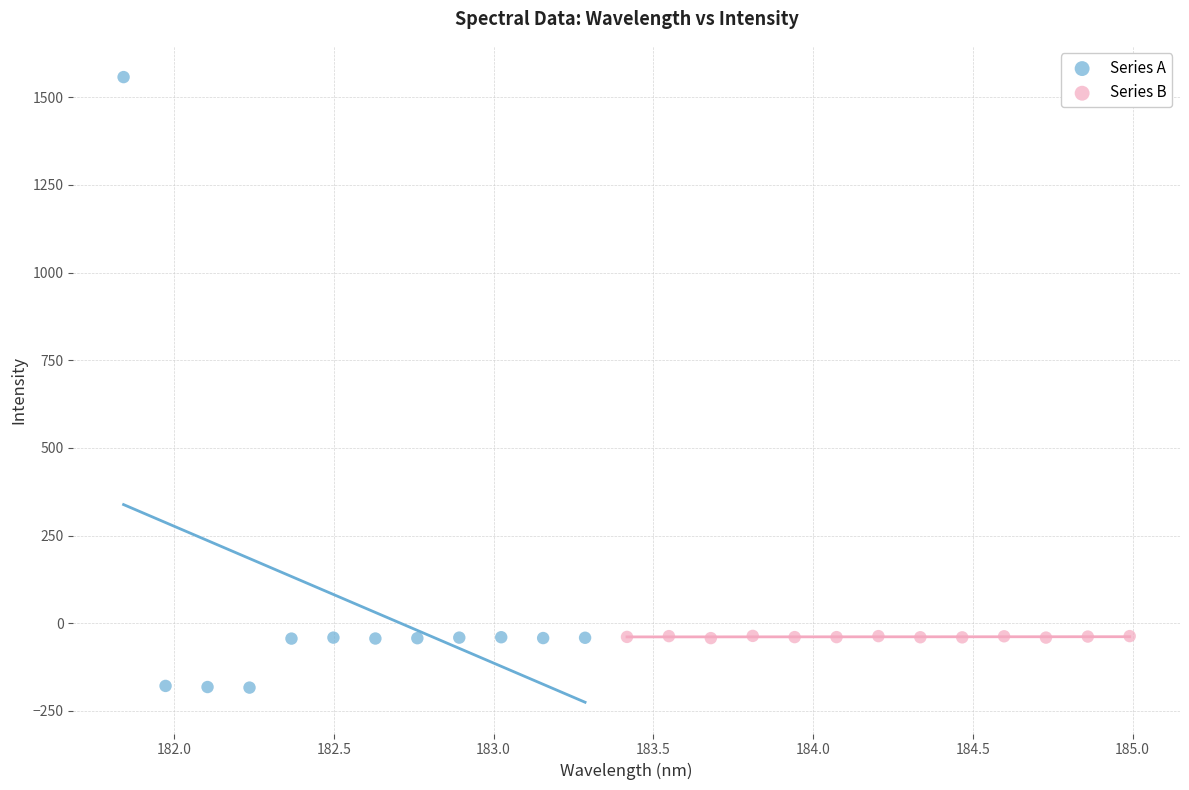

Which series has the widest spread of Y values?

Series A